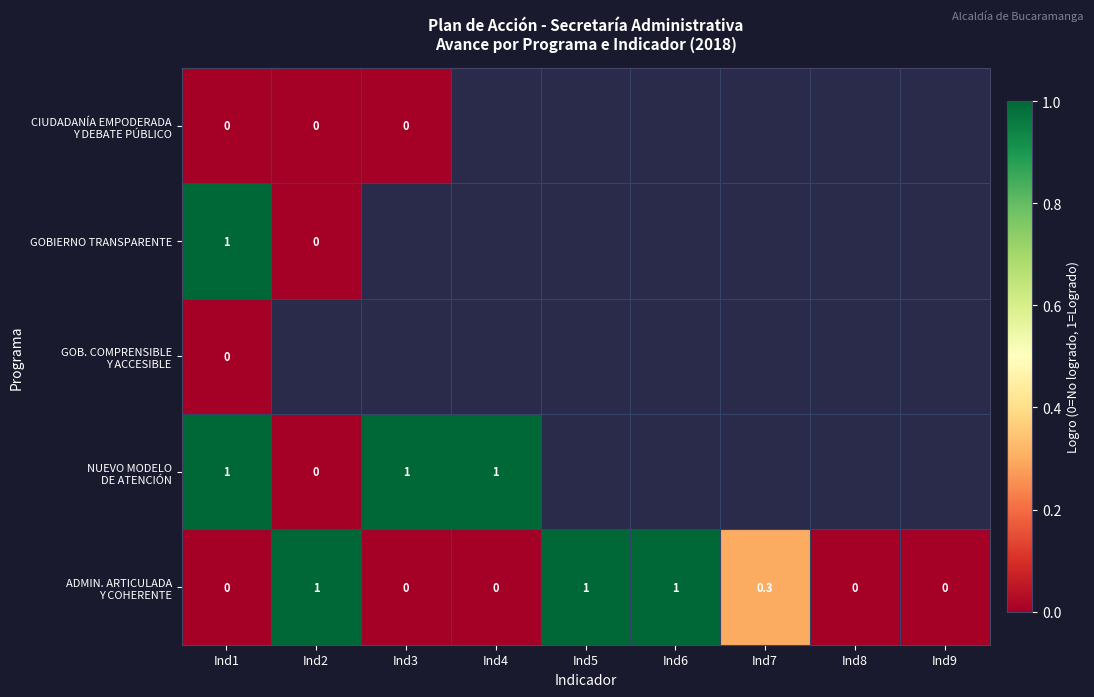

At which category is the sum across all series the highest?

Ind1